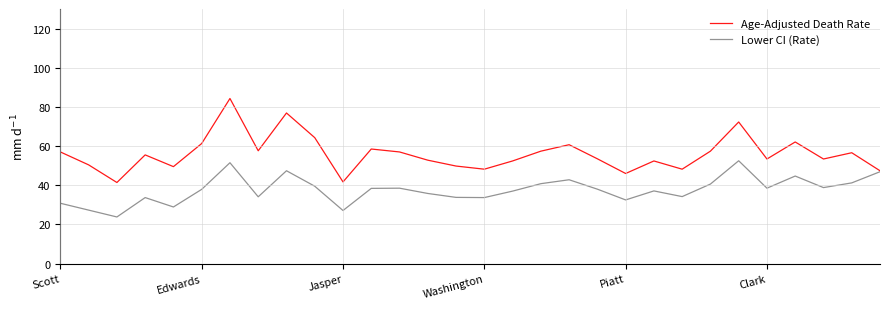

Which series has the largest range (max minus min)?

Age-Adjusted Death Rate